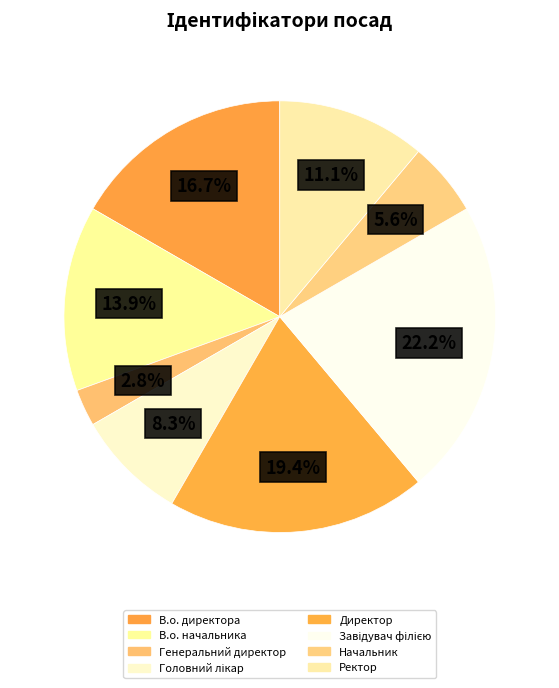

The Генеральний директор slice represents 13% of the pie. True or false?

False